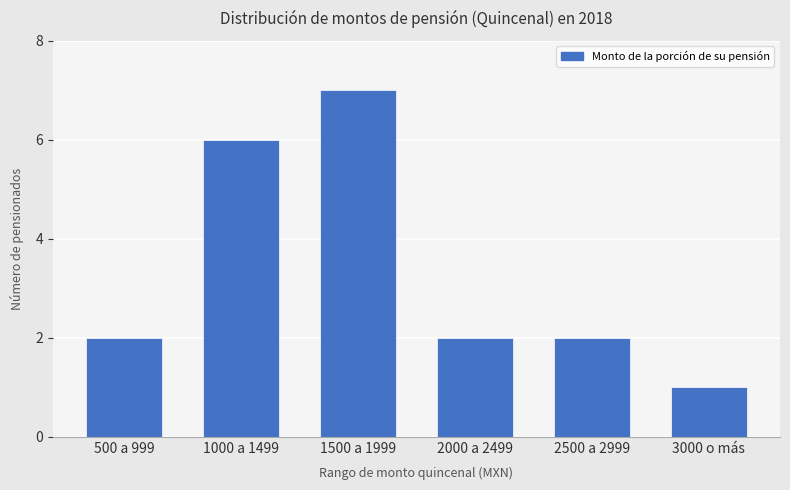

What is the change in value from 2000 a 2499 to 3000 o más?

-1